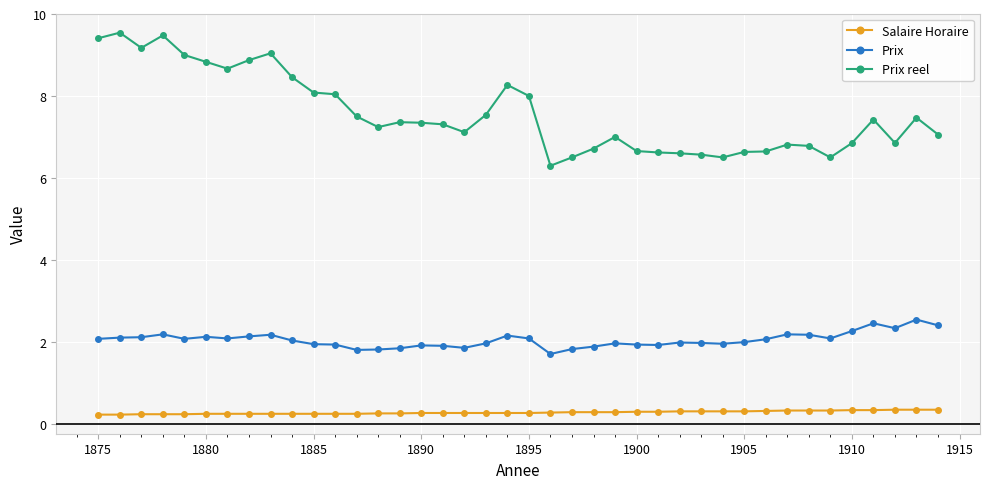

Which series has the widest spread of values?

Prix reel